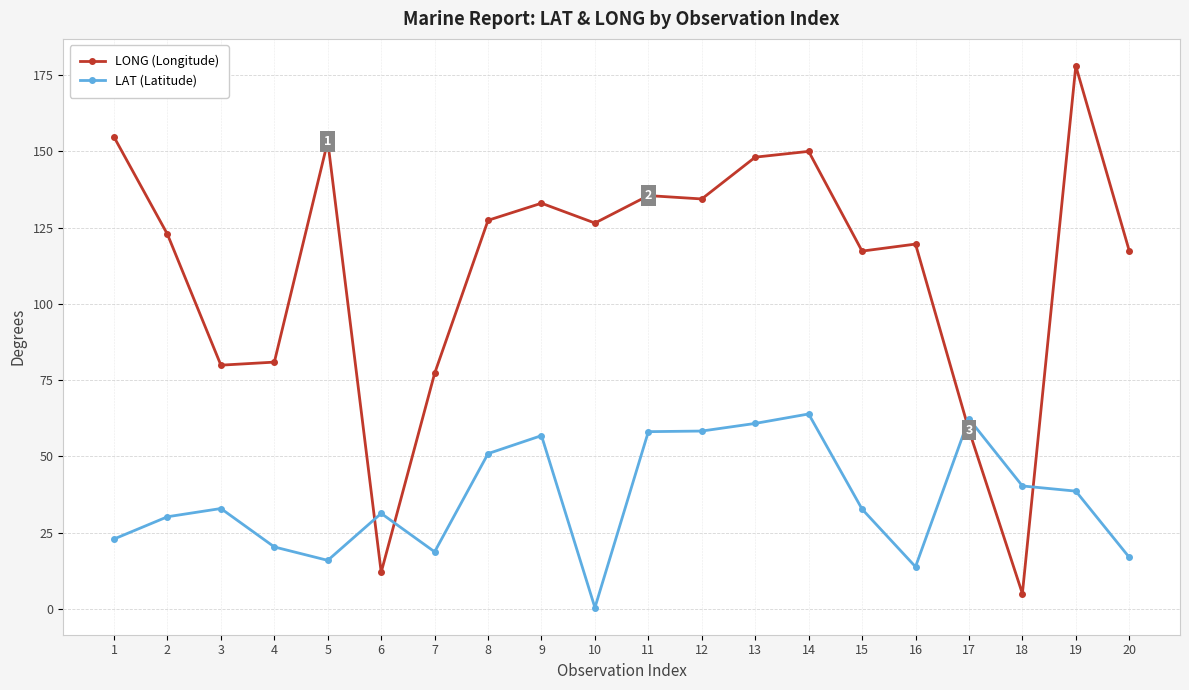

The value of LONG (Longitude) at 7 is 35.1. True or false?

False